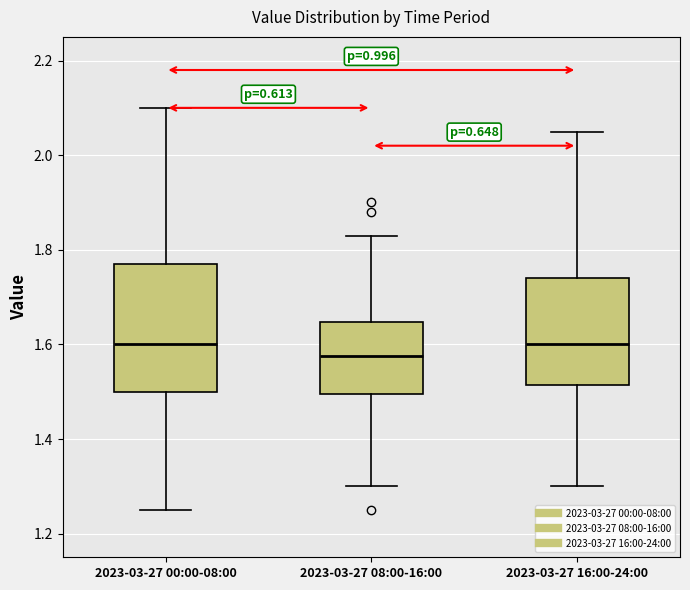

Where does the upper whisker of the box for 2023-03-27 00:00-08:00 end on the y-axis? The values are not printed on the chart, so give them approximately, as read against the axis.

2.10